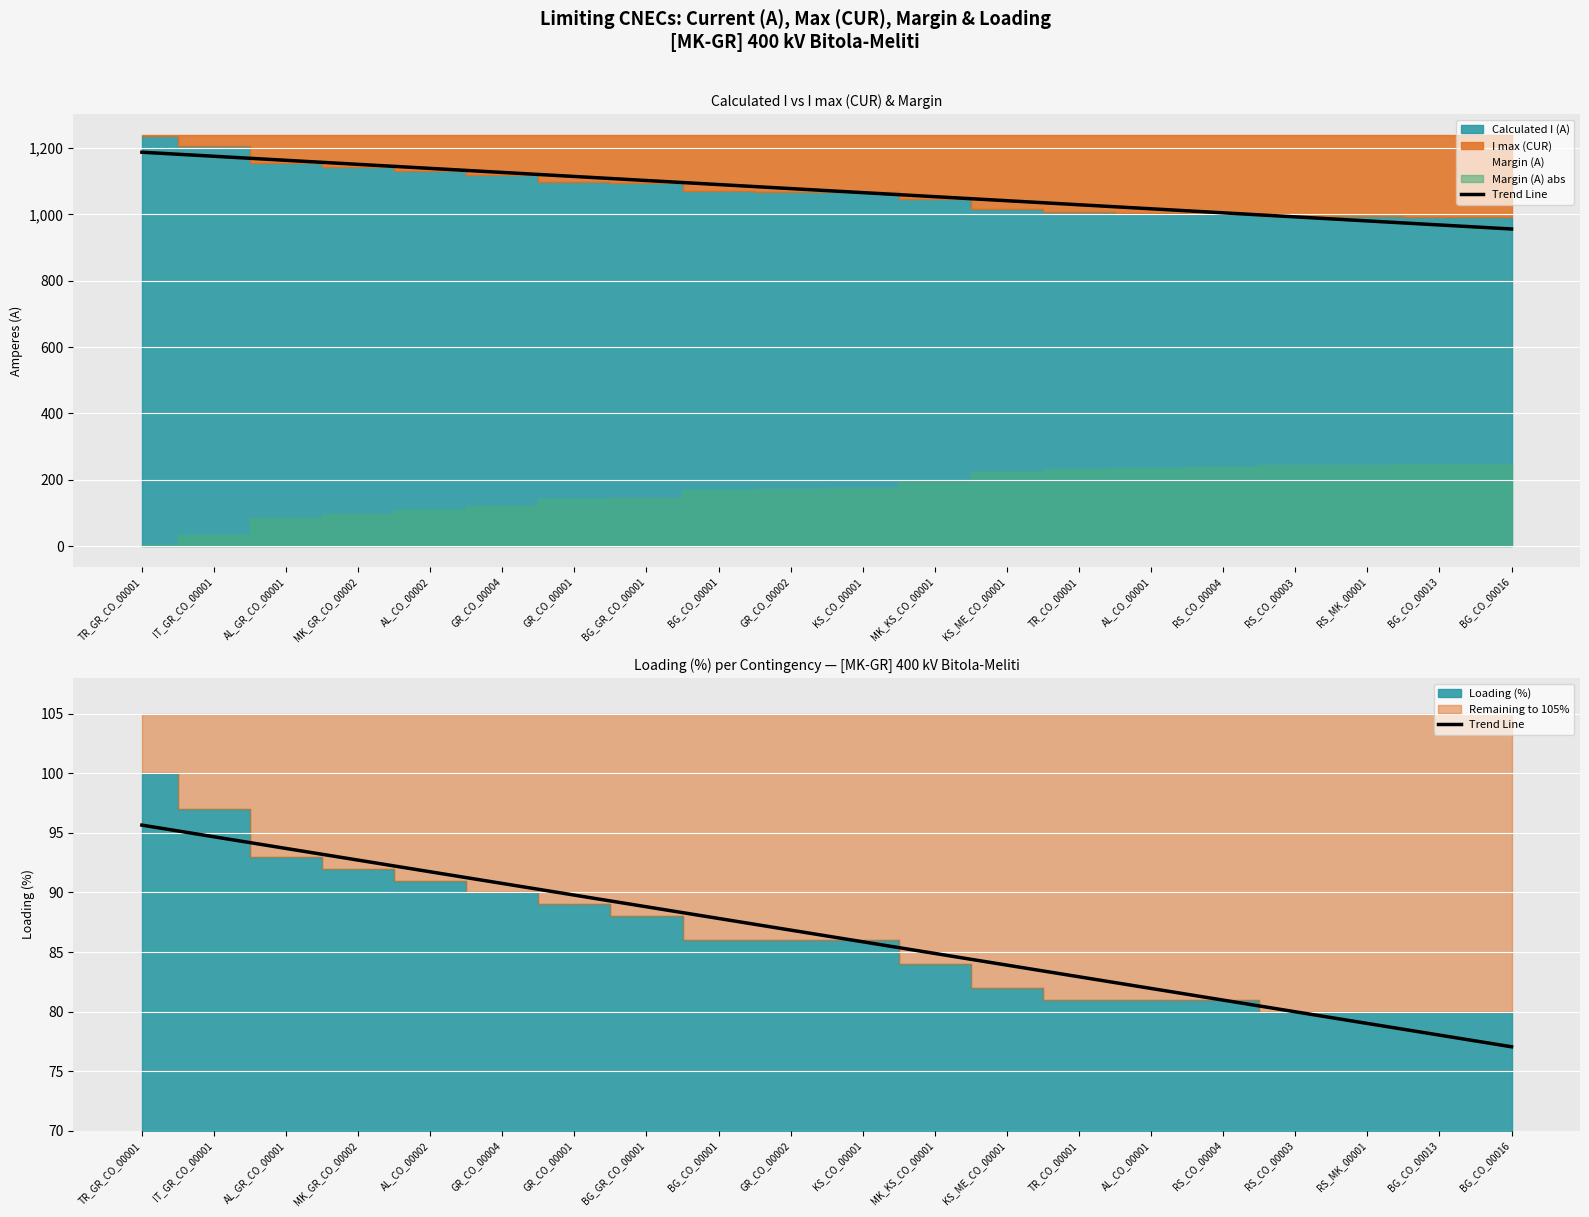

Reading right to left, what are all the values shown in this chart?

77.0	78.0	79.0	80.0	81.0	81.9	82.9	83.9	84.9	85.9	86.8	87.8	88.8	89.8	90.8	91.7	92.7	93.7	94.7	95.7